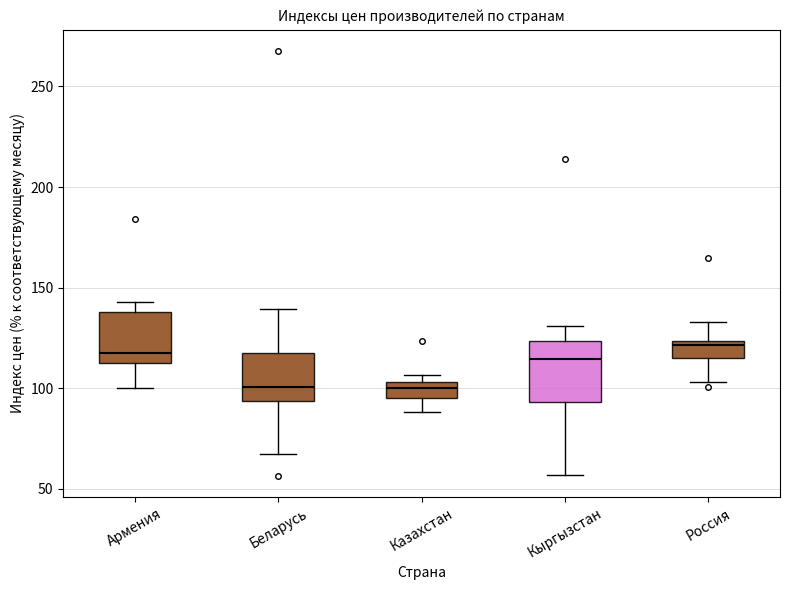

Reading left to right, transcribe this box plot: for each box, give where its median line is, the range the box spans, and where its two whiskers end, as read against the y-axis. The values are not printed on the chart, so give them approximately, as read against the axis.

Армения: median 120, box 110 to 140, whiskers 100 to 145
Беларусь: median 100, box 95 to 120, whiskers 65 to 140
Казахстан: median 100, box 95 to 105, whiskers 90 to 105 (just above the box's upper edge)
Кыргызстан: median 115, box 95 to 125, whiskers 55 to 130
Россия: median 120, box 115 to 125, whiskers 105 to 135